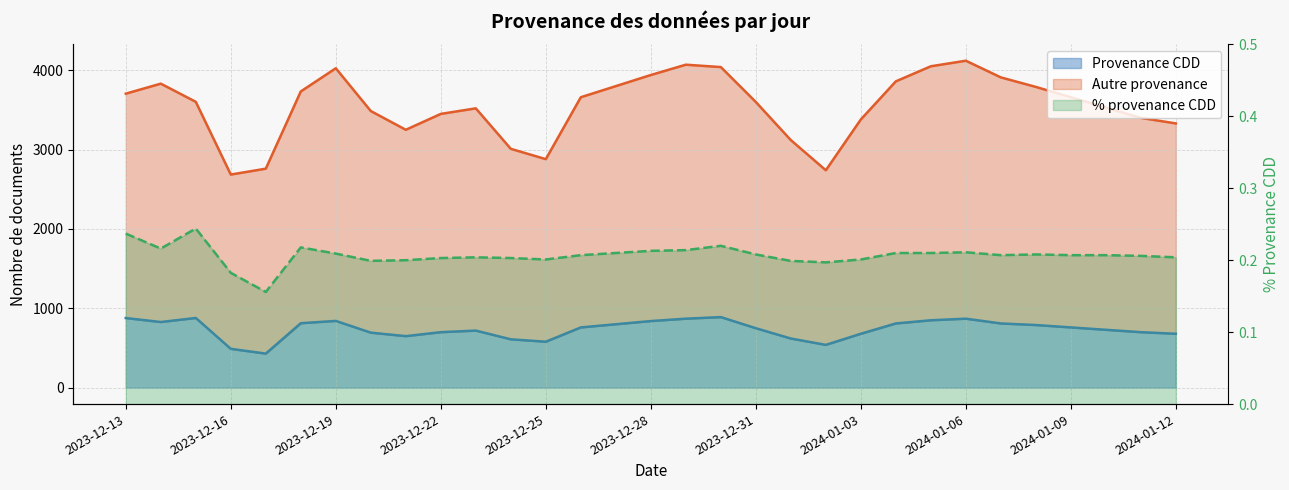

How many interior local peaks does the Autre provenance series have?

5